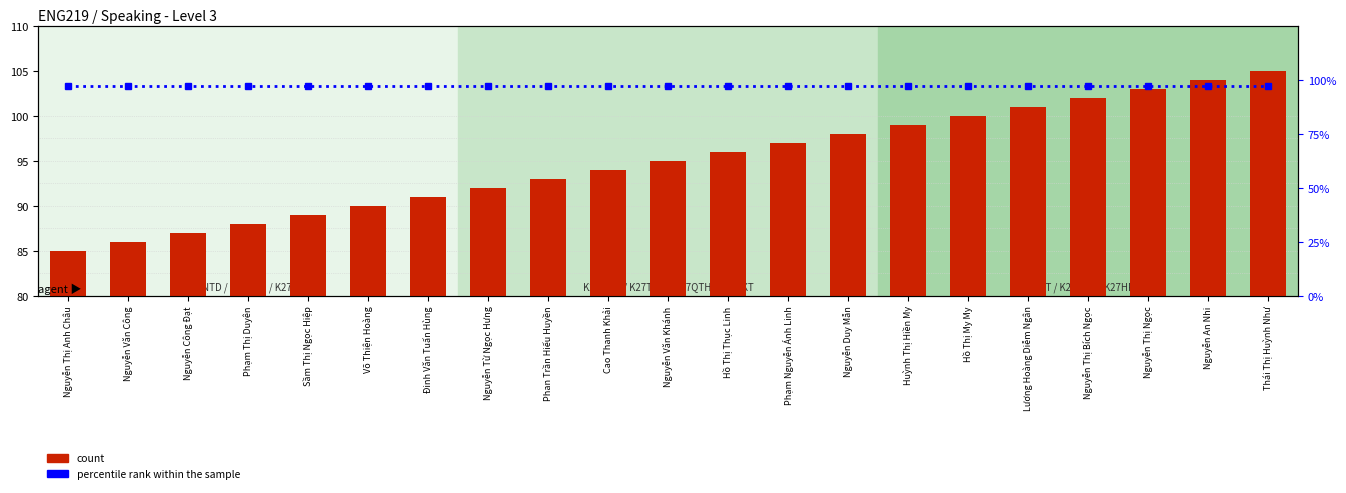

Reading left to right, extract all data points from this chart.

count: 85	86	87	88	89	90	91	92	93	94	95	96	97	98	99	100	101	102	103	104	105
percentile rank within the sample: 97	97	97	97	97	97	97	97	97	97	97	97	97	97	97	97	97	97	97	97	97